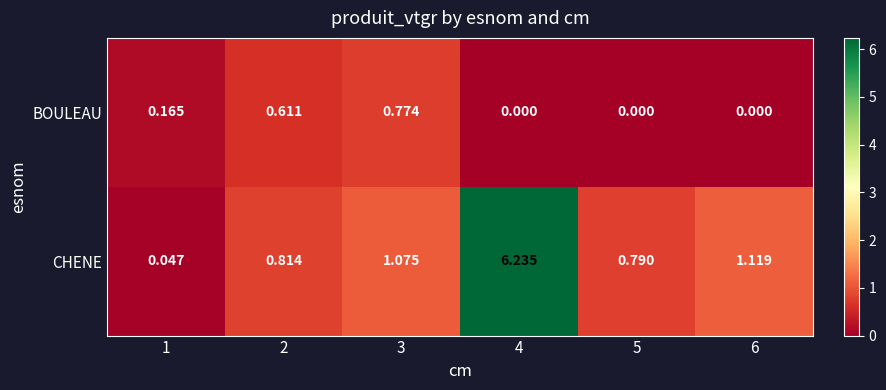

Rank the series by their average value, from highest to lowest.

CHENE, BOULEAU